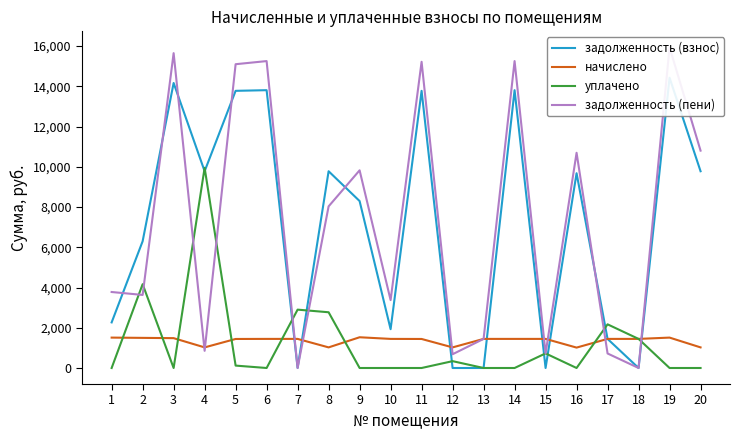

After their last crossing, which series has the higher values: уплачено or задолженность (взнос)?

задолженность (взнос)